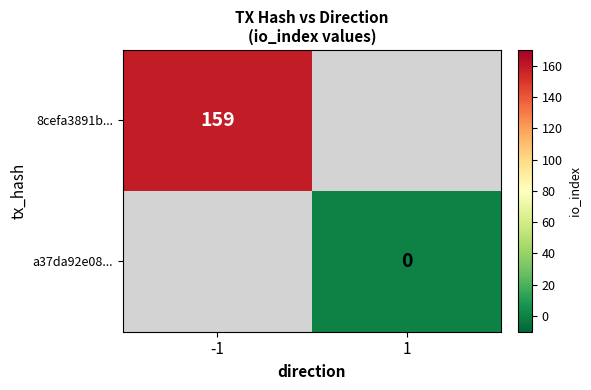

The value of 8cefa3891b... at -1 is 159. True or false?

True